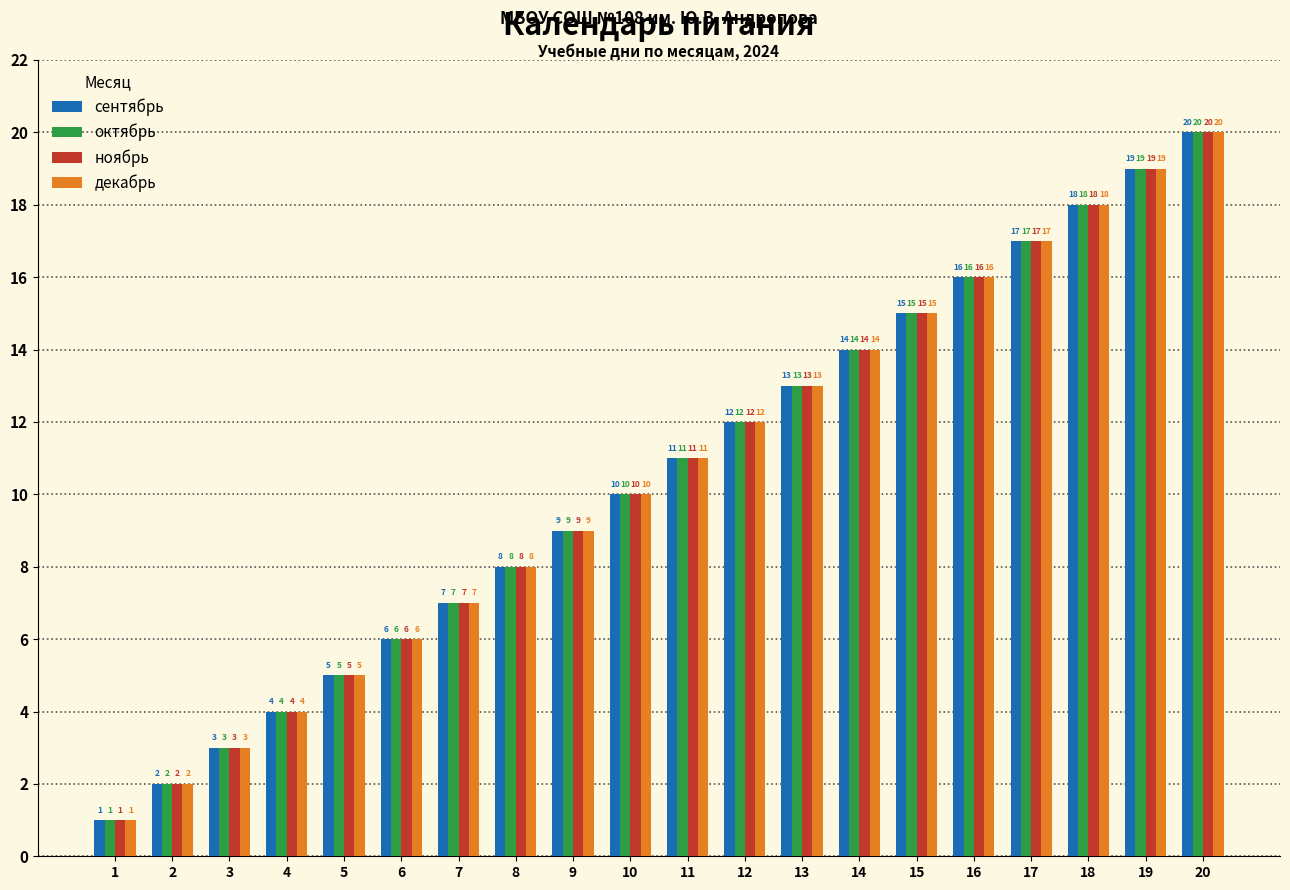

What is the value of the сентябрь bar at the 18th from the left?

18